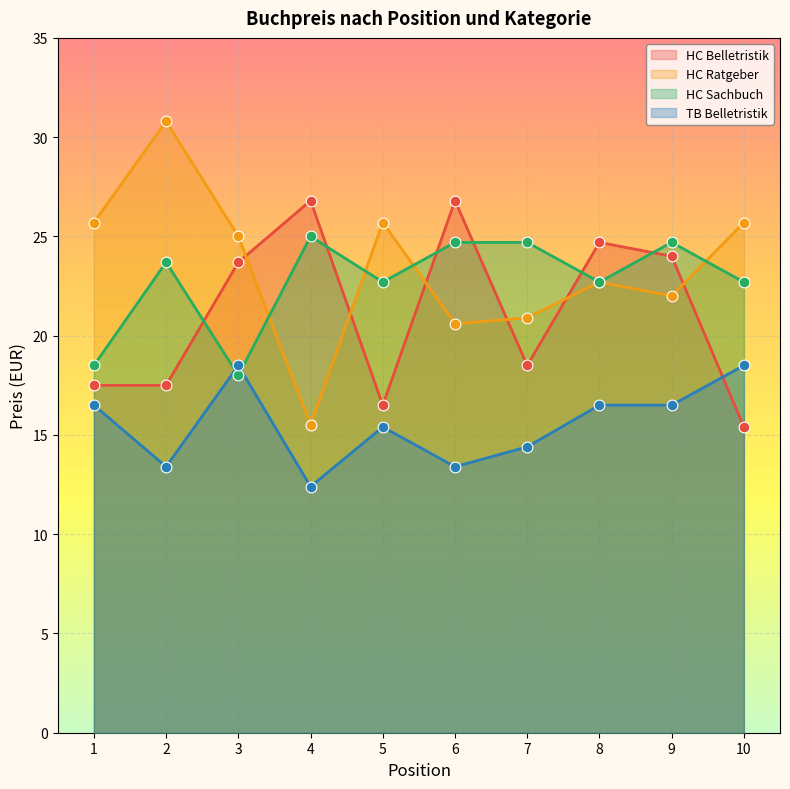

Which series contains the highest Y value?

HC Ratgeber